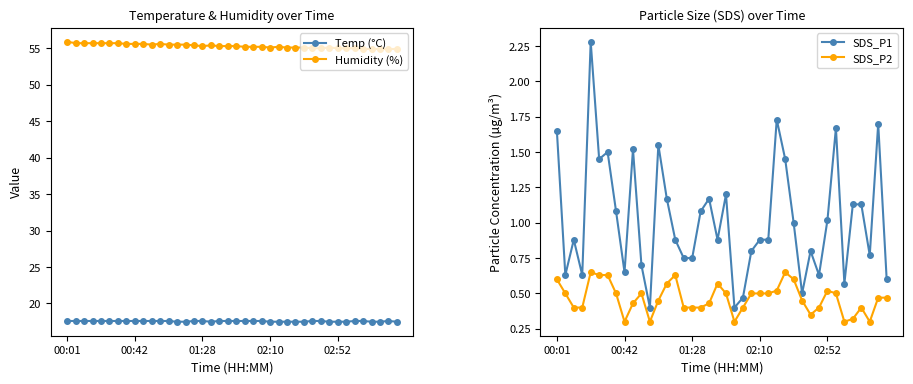

What is the maximum value for SDS_P1?

2.3